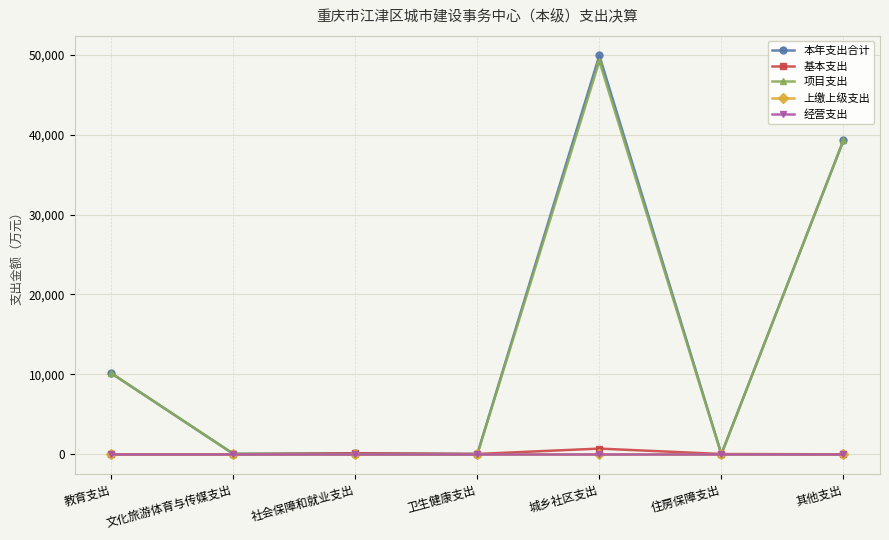

Between 卫生健康支出 and 城乡社区支出, which series saw the biggest shift?

本年支出合计